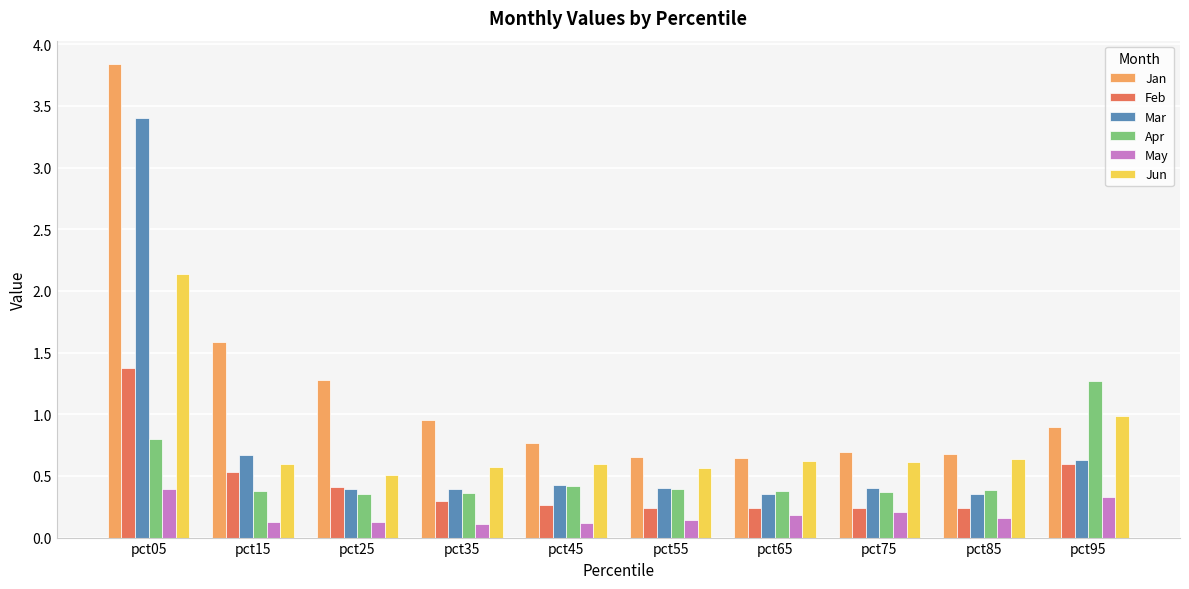

True or false: Jun has a value of 0.6 at pct55.

True